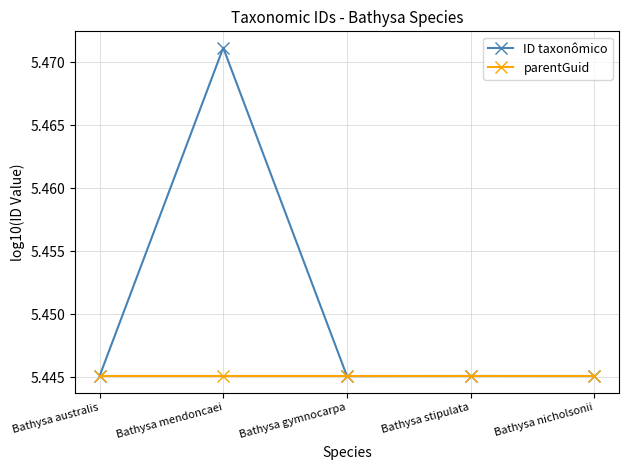

List the series in order of their peak value, highest first.

ID taxonômico, parentGuid